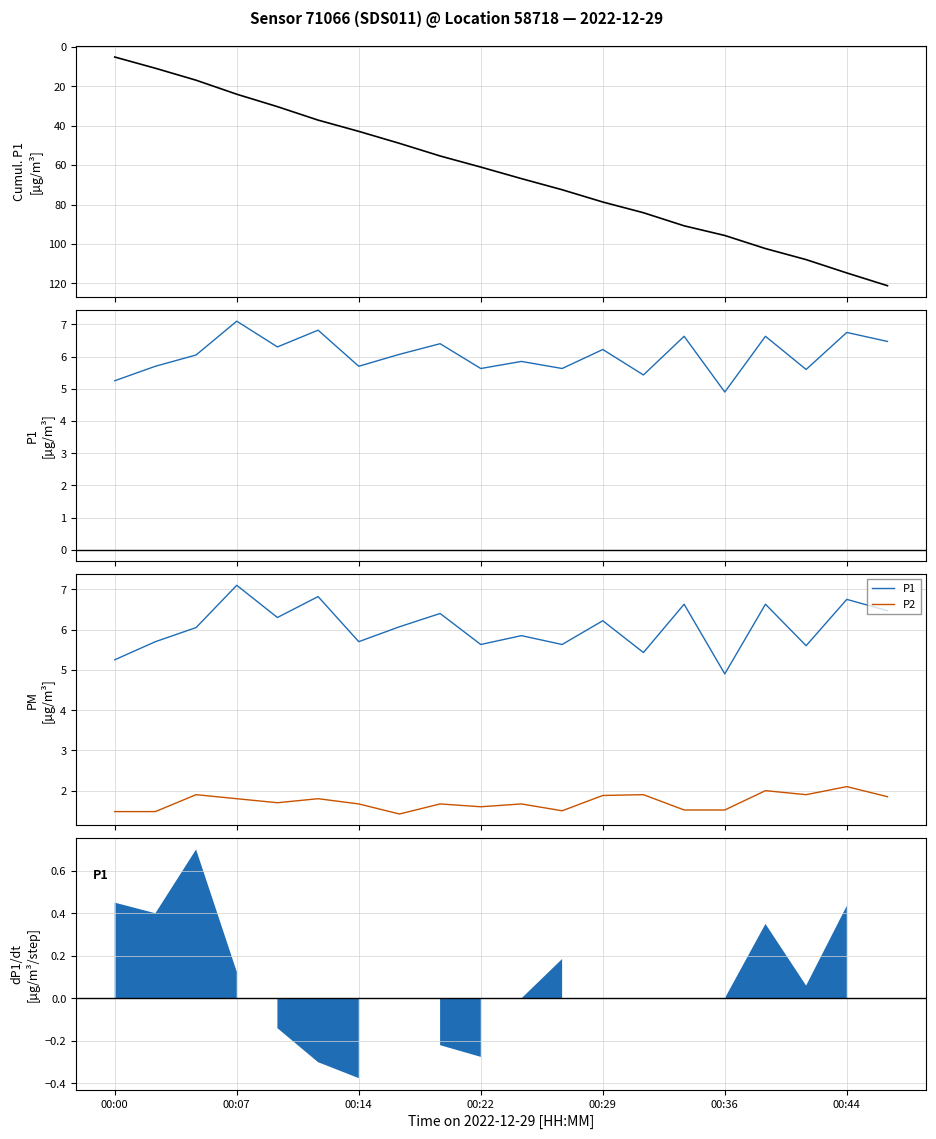

What is the approximate value of P2 at 10?

1.7